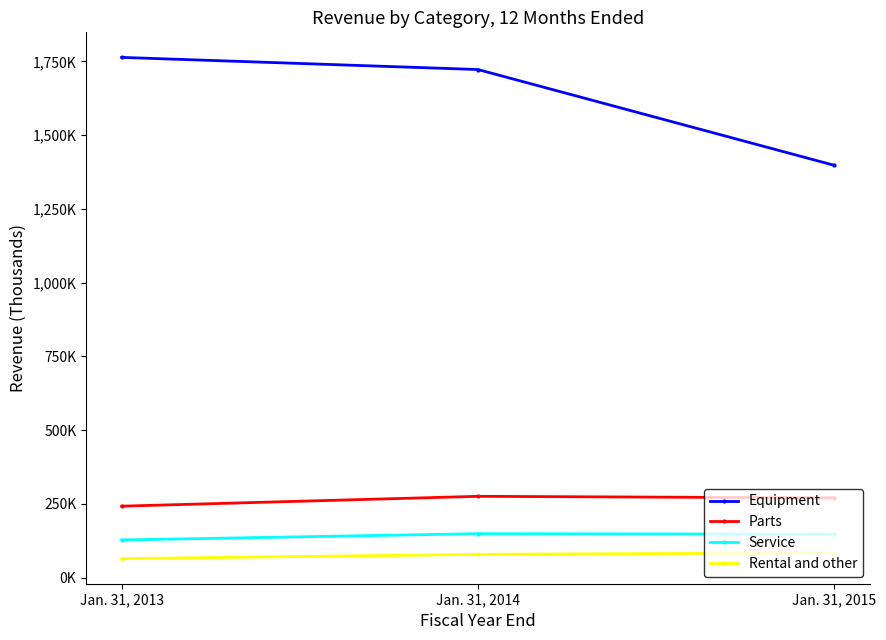

What is the difference between the highest and lowest values at Jan. 31, 2014?

1643862